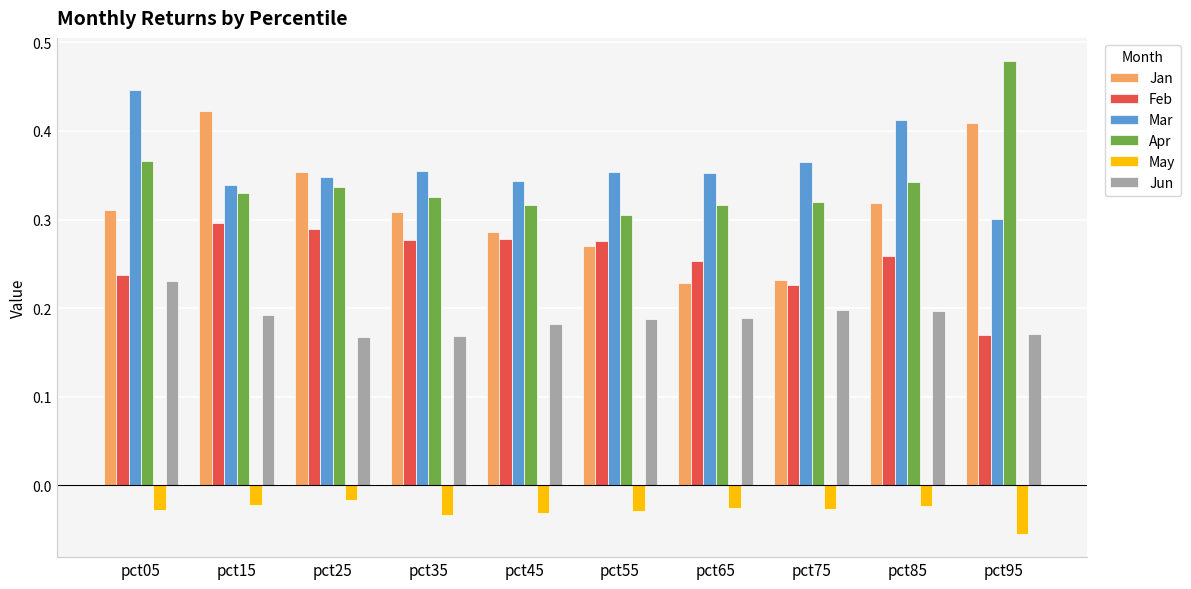

Which category has the highest value in the Apr series?

pct95